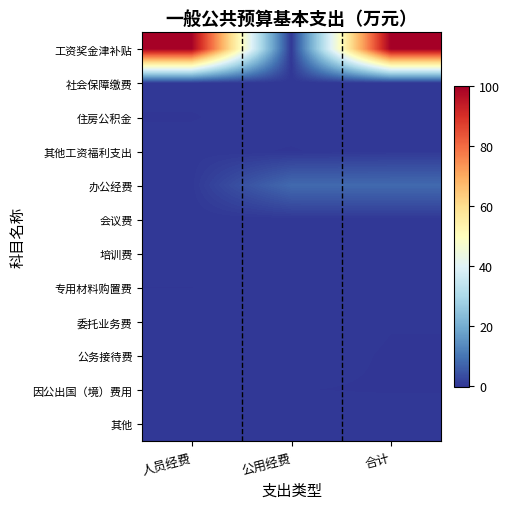

At how many categories does at least one series exceed 44?

2